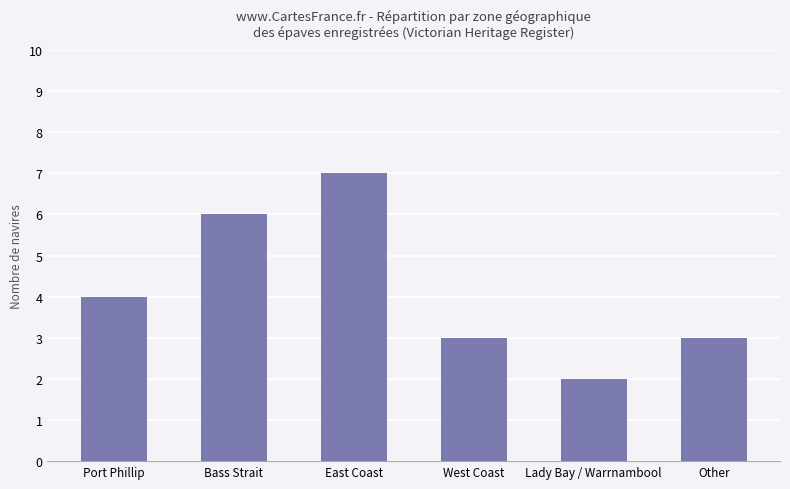

At which label is the value closest to 4?

Port Phillip